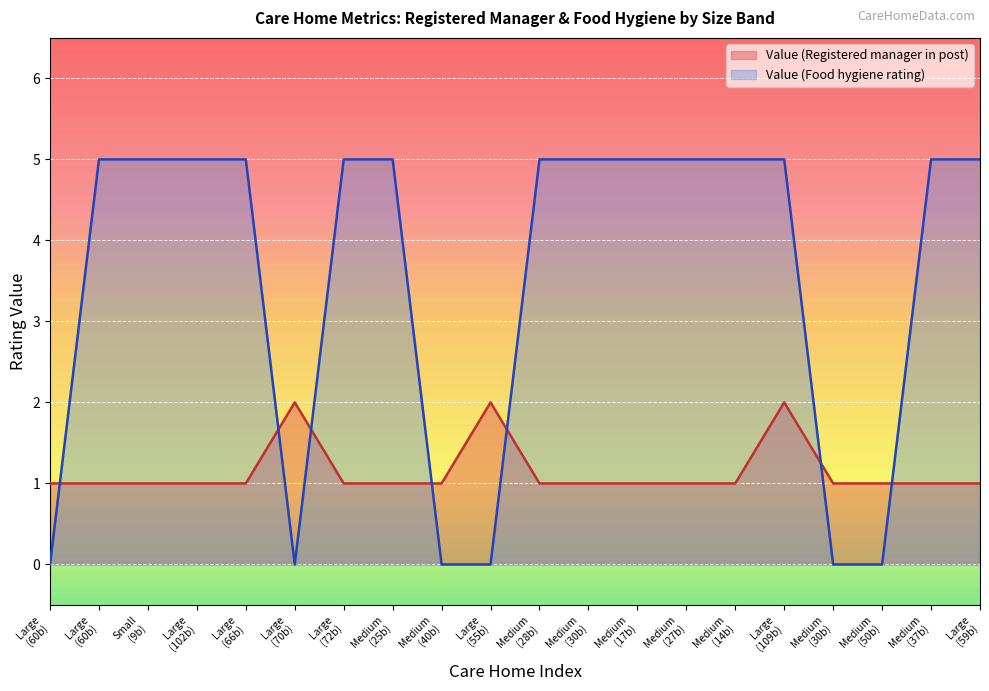

True or false: Value (Food hygiene rating) has a value of 5 at Large (59b).

True